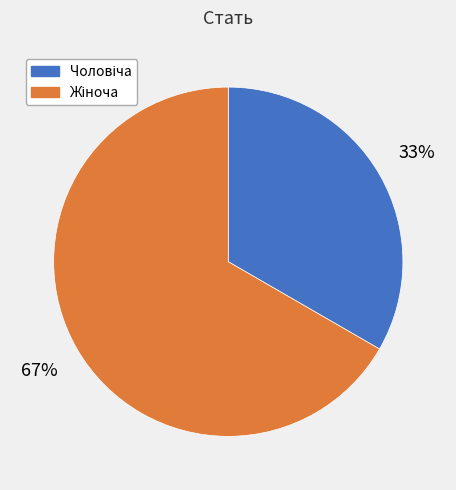

How many segments does this pie chart have?

2